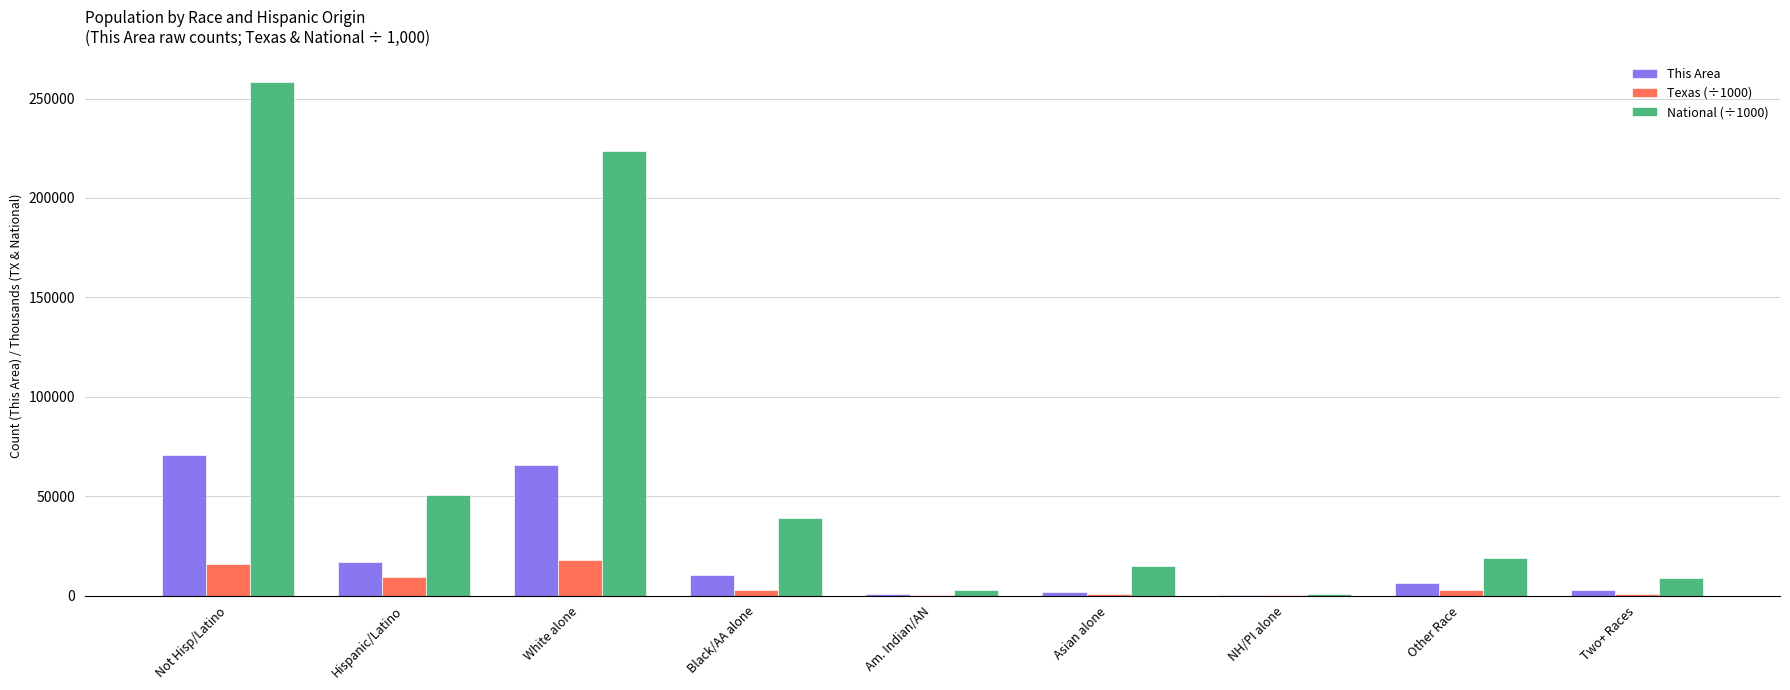

The National (÷1000) series shows 50477.6 at Hispanic/Latino. True or false?

True